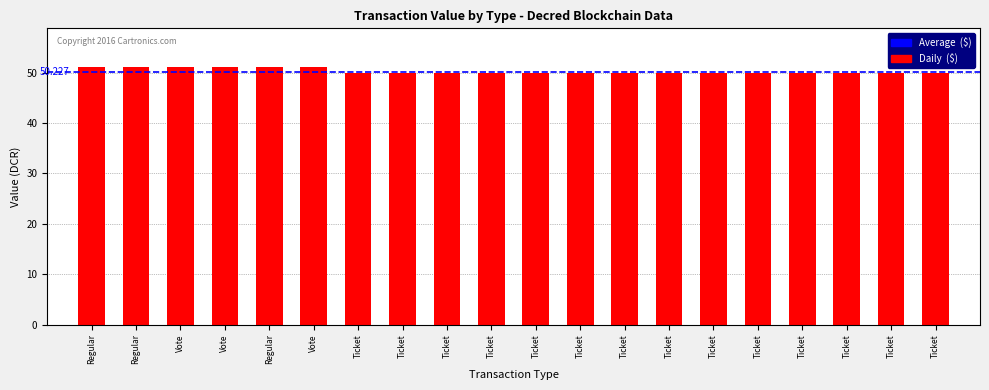

List the labels in order of value, smallest first.

Ticket, Ticket, Ticket, Ticket, Ticket, Ticket, Ticket, Ticket, Ticket, Ticket, Ticket, Ticket, Ticket, Ticket, Regular, Vote, Regular, Regular, Vote, Vote